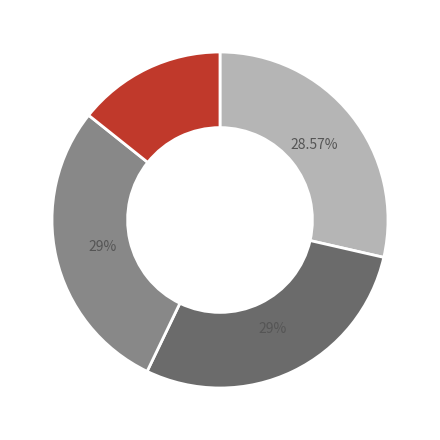

Is there a majority slice in this chart?

No